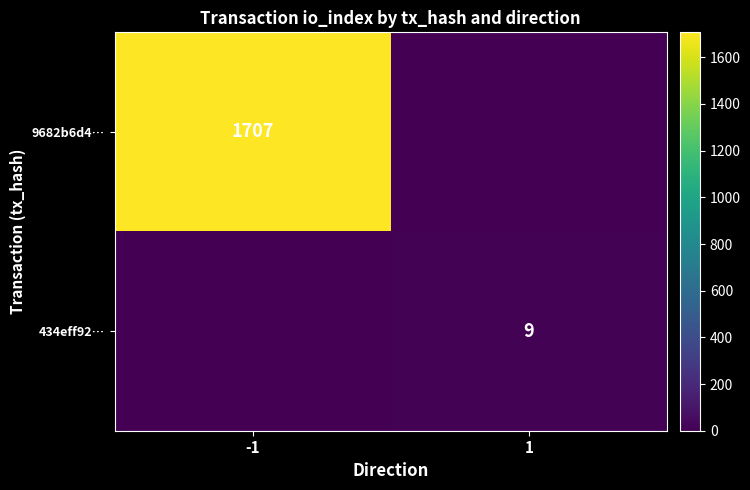

True or false: 9682b6d4… has a value of 1707 at -1.

True